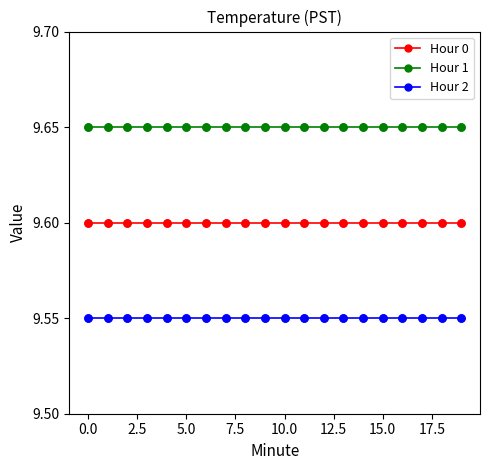

Rank the series by their maximum value, from highest to lowest.

Hour 1, Hour 0, Hour 2